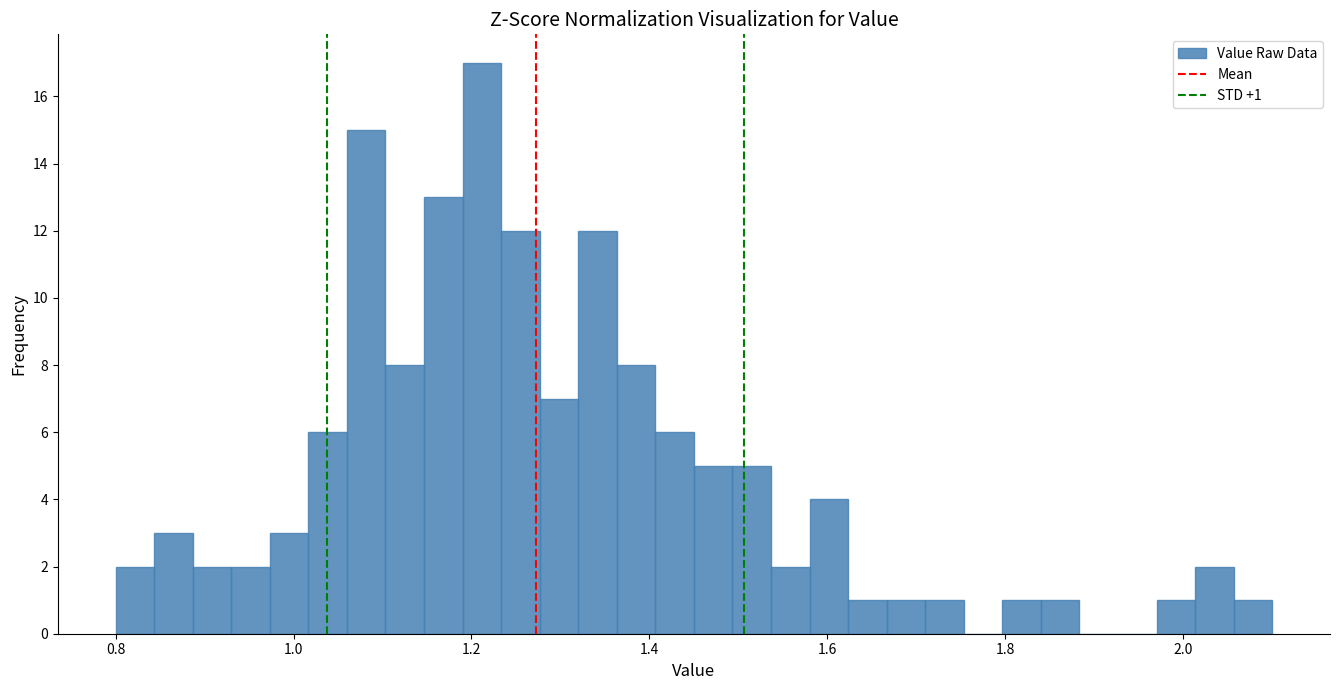

Around what value on the x-axis is the tallest bar? Give the approximate position of its centre, as read against the axis.

1.22